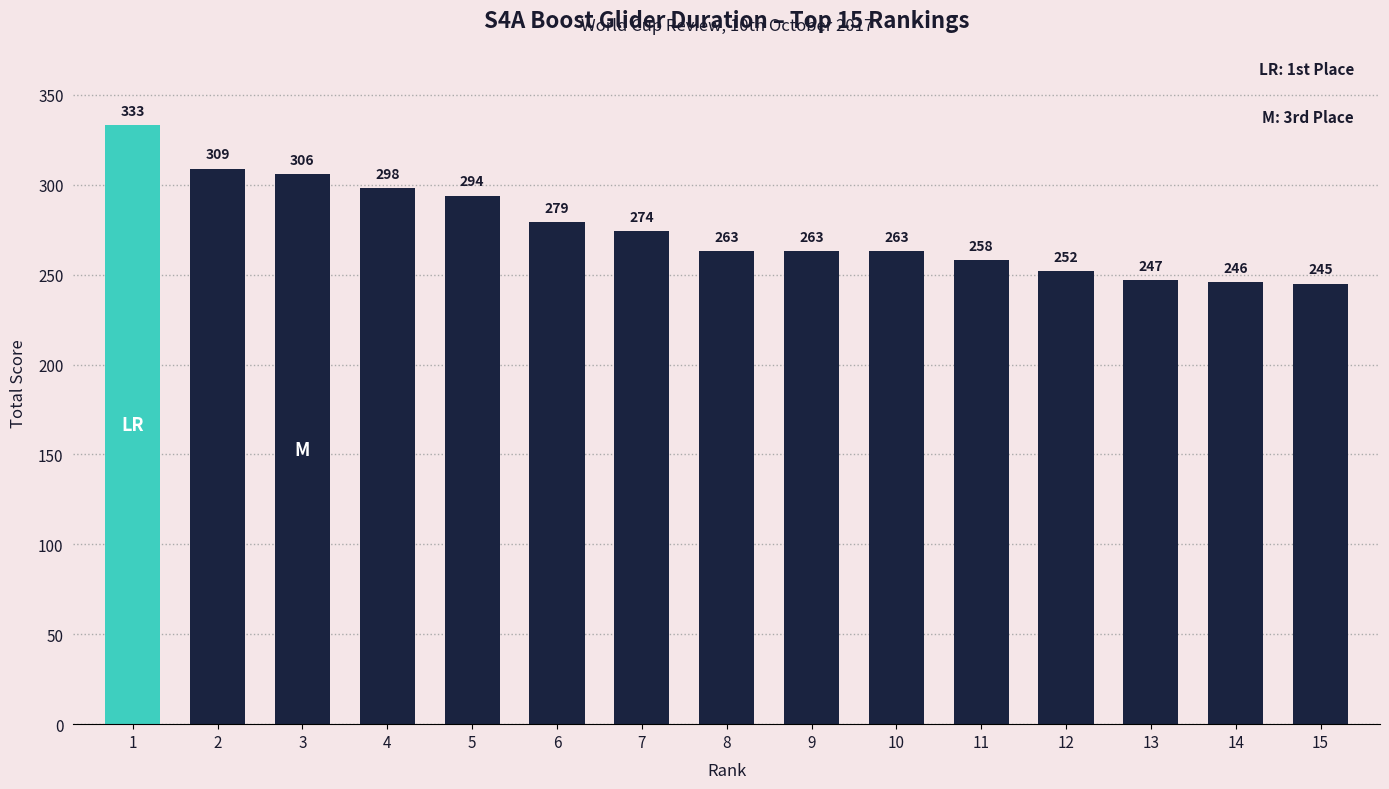

What is the value of the 14th bar from the left?

246